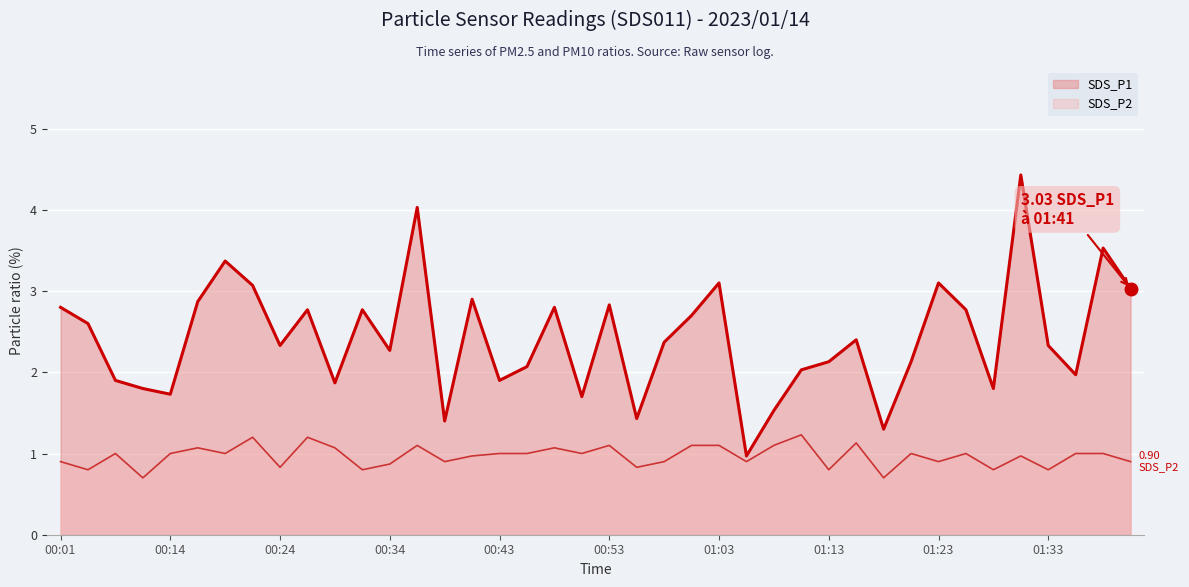

How many data points in SDS_P1 are less than 2?

13